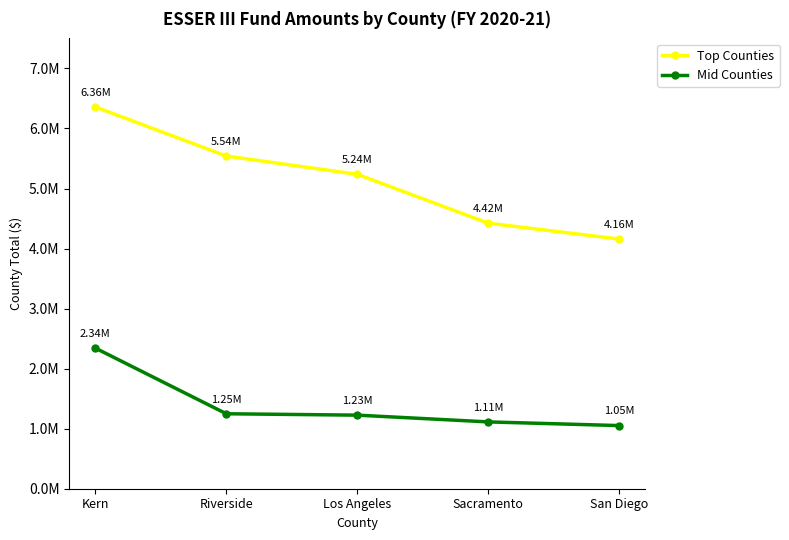

What is the sum of the Top Counties values at Riverside and Sacramento?

9962929